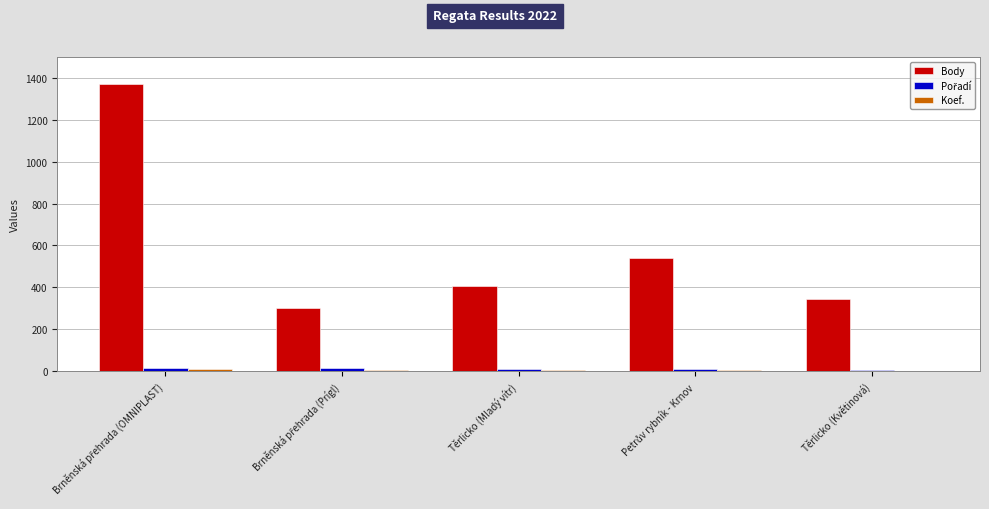

Does the chart contain stacked bars?

No